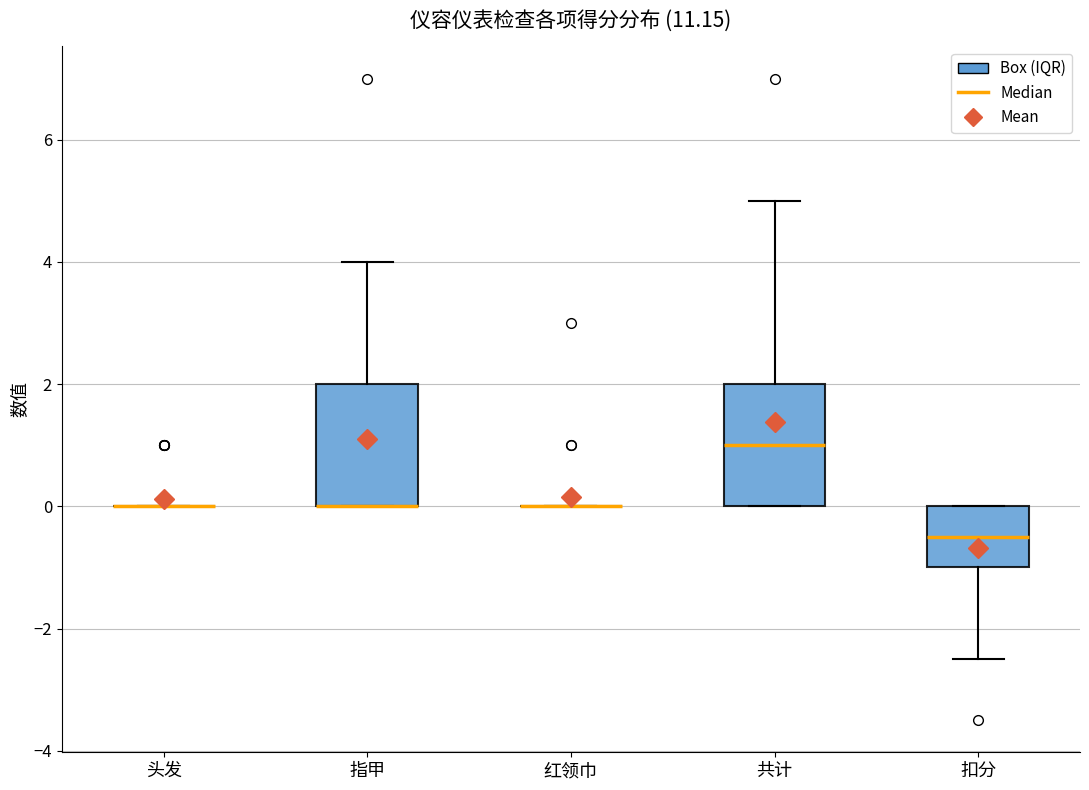

Reading left to right, read every box against the y-axis: the position of its median line, the range the box covers, and the ends of its whiskers. The values are not printed on the chart, so give them approximately, as read against the axis.

头发: box collapsed to a line at 0.0, whiskers 0.0 to 0.0
指甲: median 0.0 (drawn on the box's lower edge), box 0.0 to 2.0, whiskers 0.0 to 4.0
红领巾: box collapsed to a line at 0.0, whiskers 0.0 to 0.0
共计: median 1.0, box 0.0 to 2.0, whiskers 0.0 to 5.0
扣分: median -0.4, box -1.0 to 0.0, whiskers -2.4 to 0.0